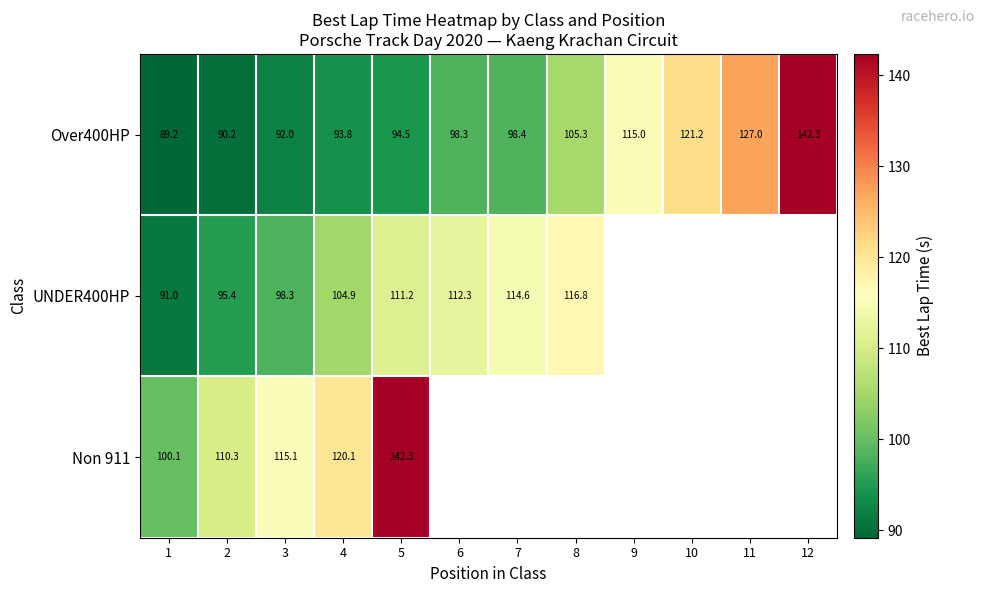

How many distinct data groups are displayed?

3